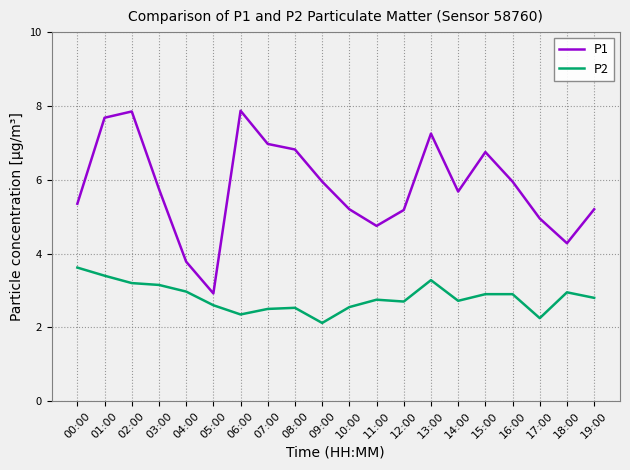

True or false: P2 has more than 0 points higher than both neighbors.

True